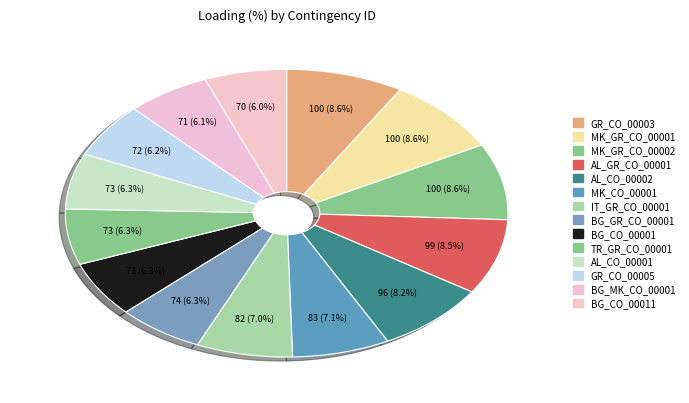

Rank the categories by value from lowest to highest.

BG_CO_00011, BG_MK_CO_00001, GR_CO_00005, BG_CO_00001, TR_GR_CO_00001, AL_CO_00001, BG_GR_CO_00001, IT_GR_CO_00001, MK_CO_00001, AL_CO_00002, AL_GR_CO_00001, GR_CO_00003, MK_GR_CO_00001, MK_GR_CO_00002